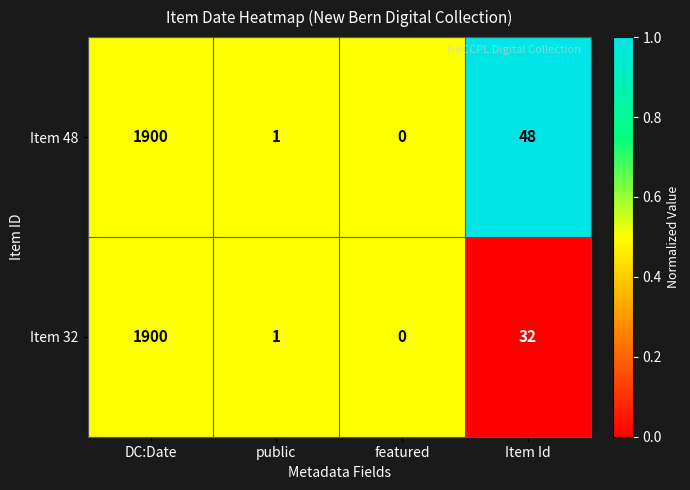

List the labels in order of Item 32 value, largest first.

DC:Date, Item Id, public, featured